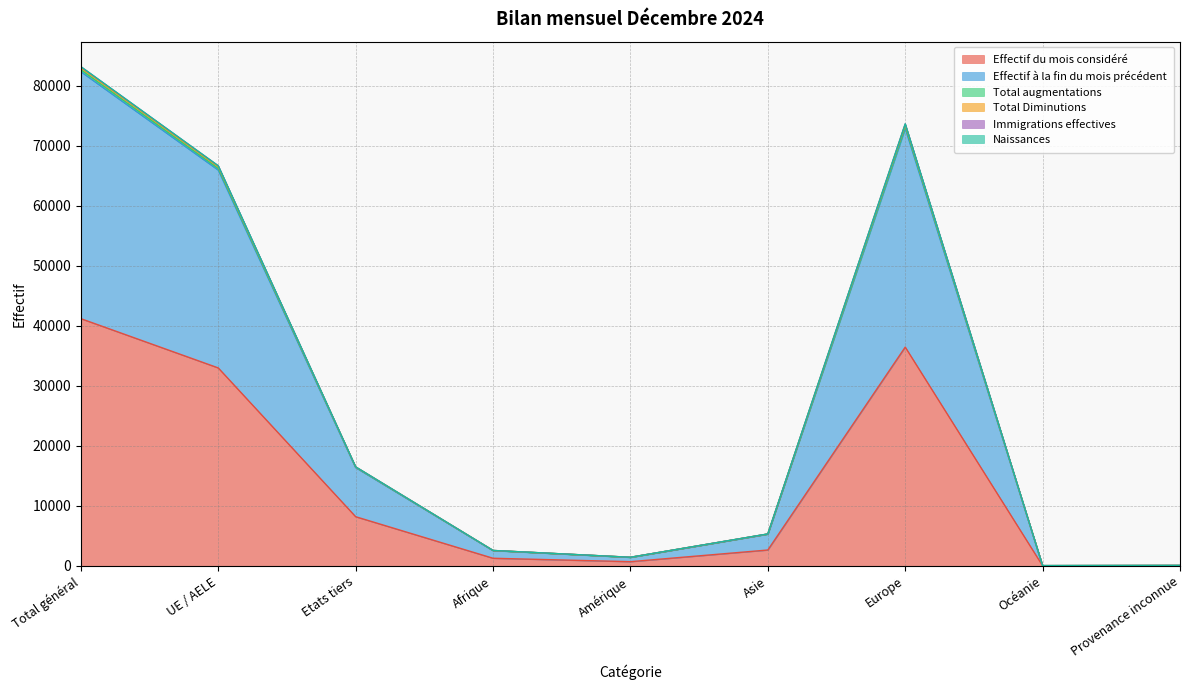

Is the value of Total augmentations at Océanie greater than the value of Immigrations effectives at Océanie?

No